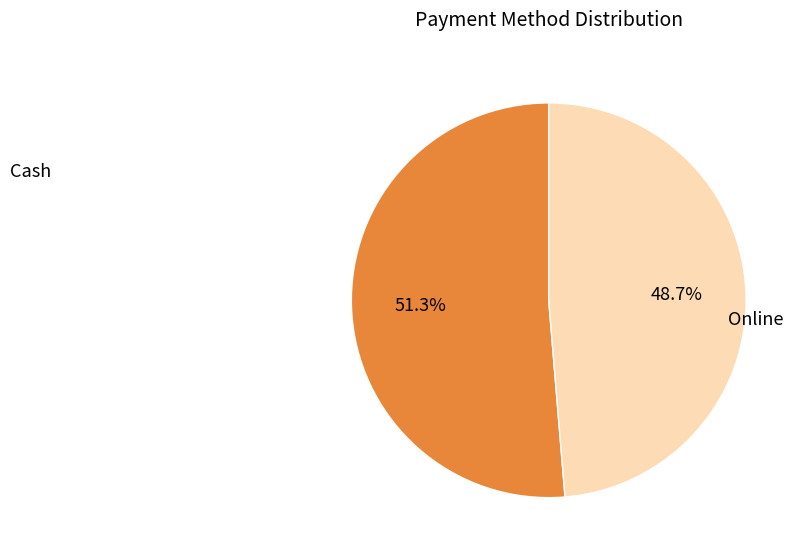

How many segments does this pie chart have?

2